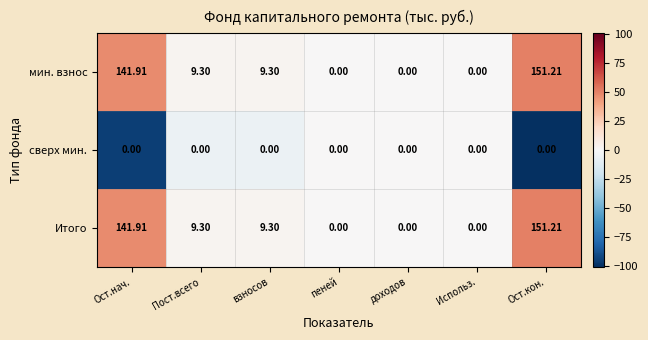

At which category is the sum across all series the highest?

Ост.кон.